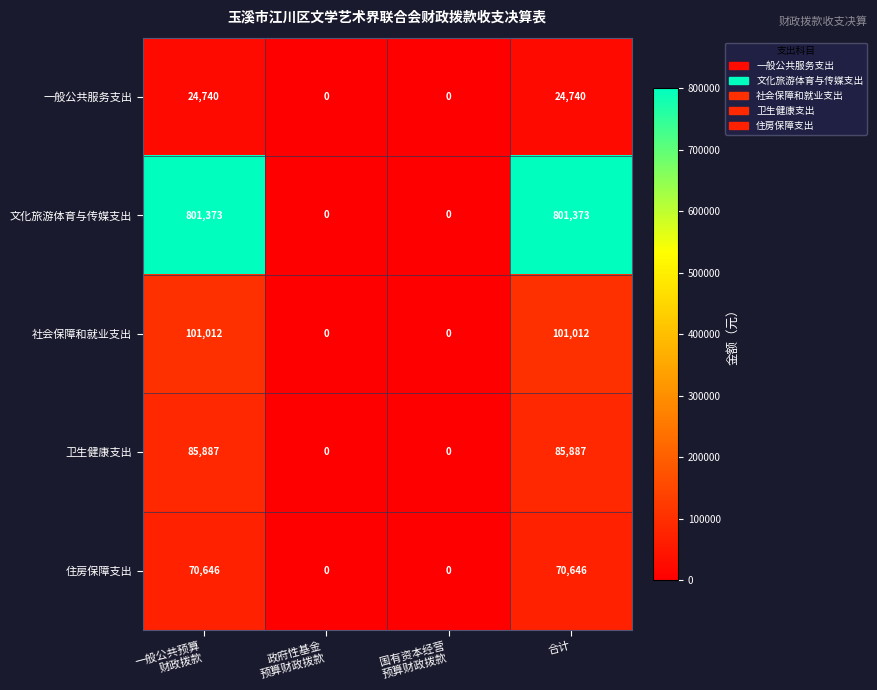

Reading left to right, what are all the values shown in this chart?

一般公共服务支出: 24740	0	0	24740
文化旅游体育与传媒支出: 801373	0	0	801373
社会保障和就业支出: 101012	0	0	101012
卫生健康支出: 85887	0	0	85887
住房保障支出: 70646	0	0	70646